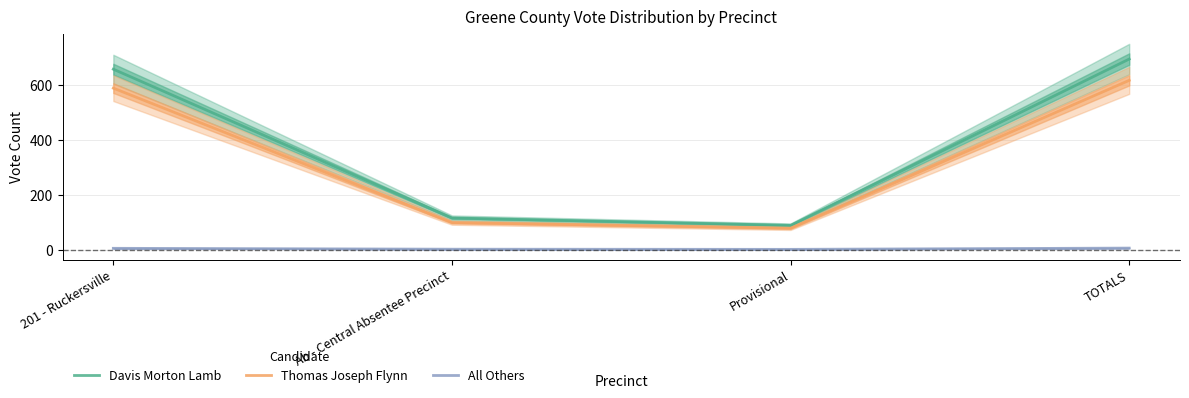

What is the spread (max minus min) of values at Provisional?

87.5